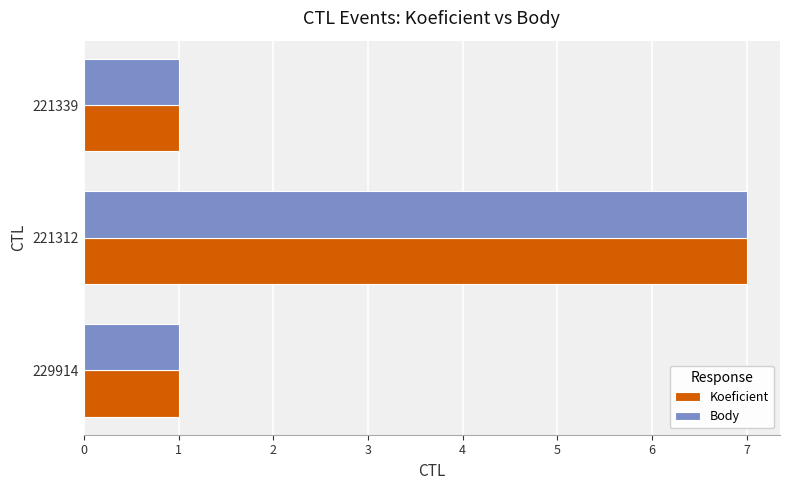

At which category is the sum across all series the highest?

221312